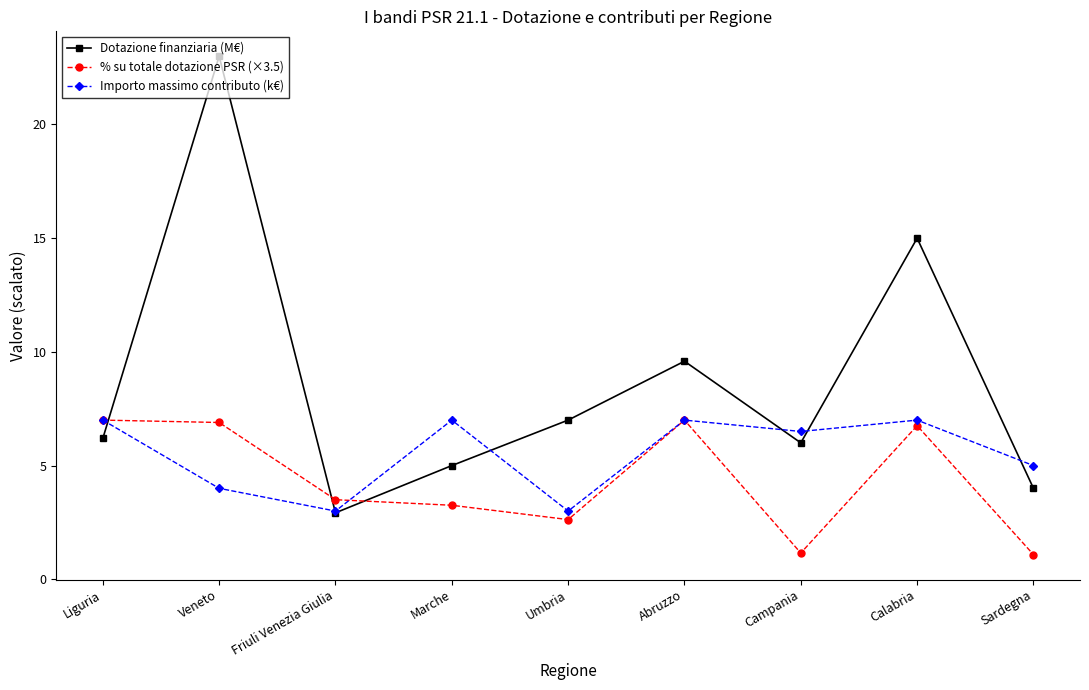

Where is Importo massimo contributo (k€) nearest to the value 5?

Sardegna